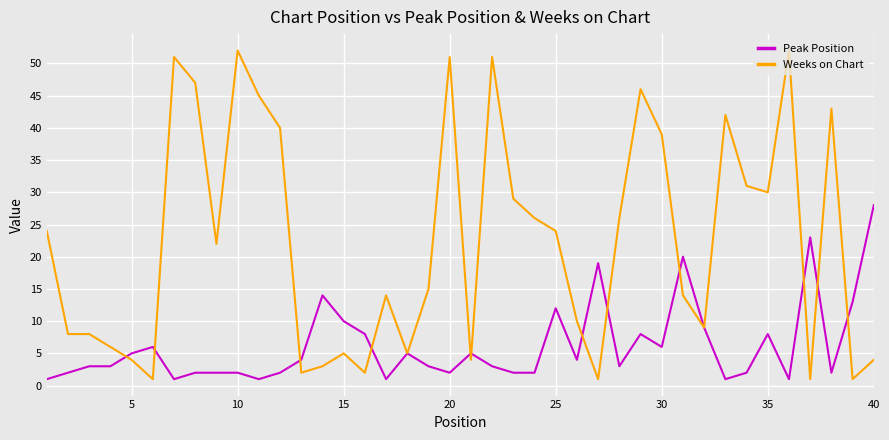

What is the maximum value shown in the chart?

52